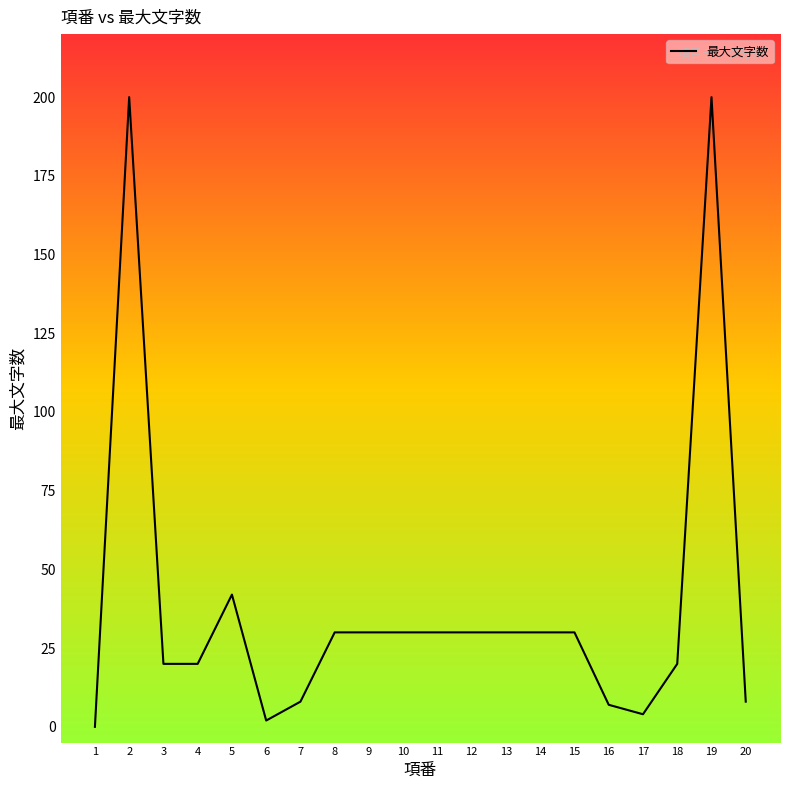

What is the ratio of the value at 11 to the value at 14?

1.0